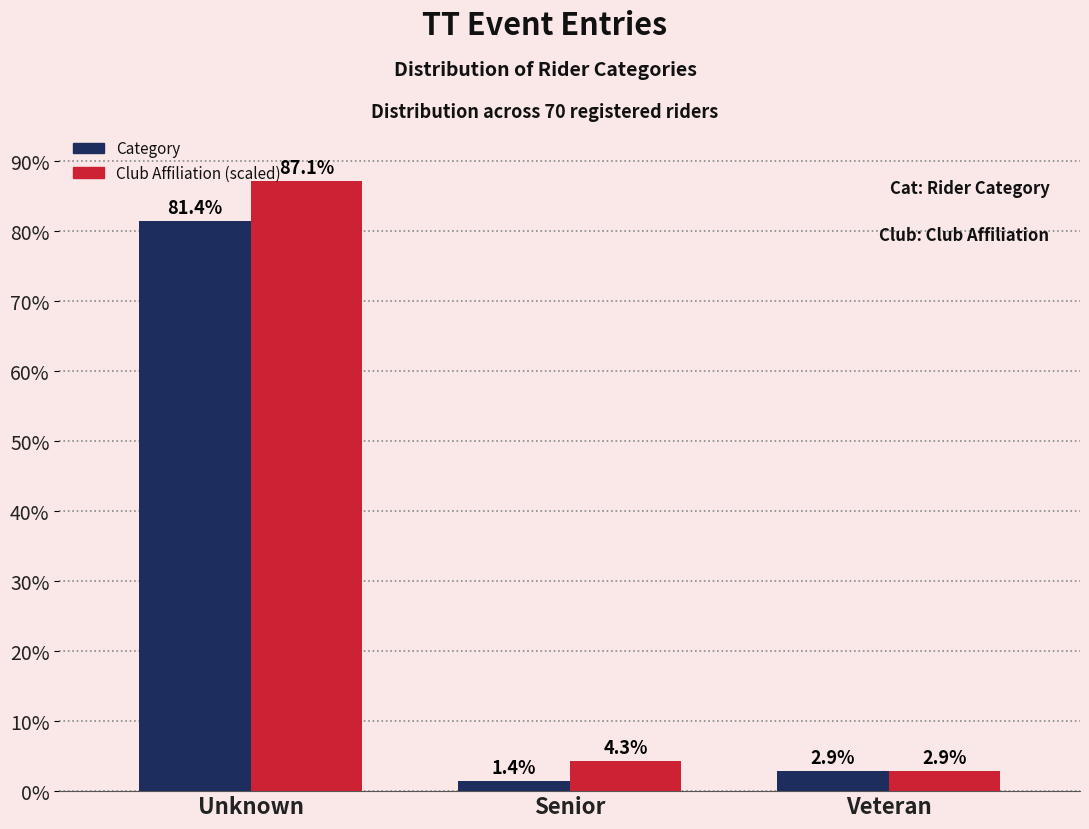

What is the average value of the Category series?

28.6